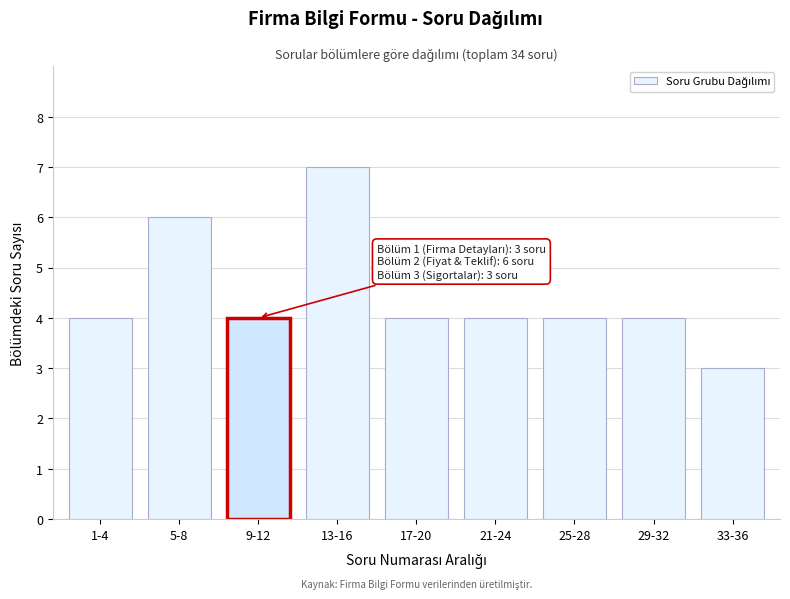

Reading right to left, transcribe all the data shown in this chart.

3	4	4	4	4	7	4	6	4